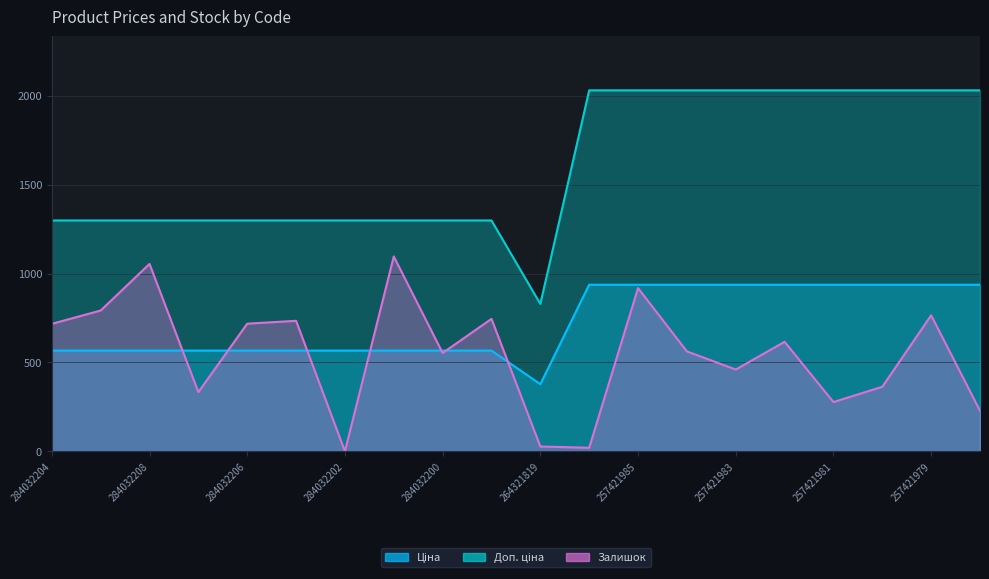

The value of Доп. ціна at 257421980 is 1216.7. True or false?

False